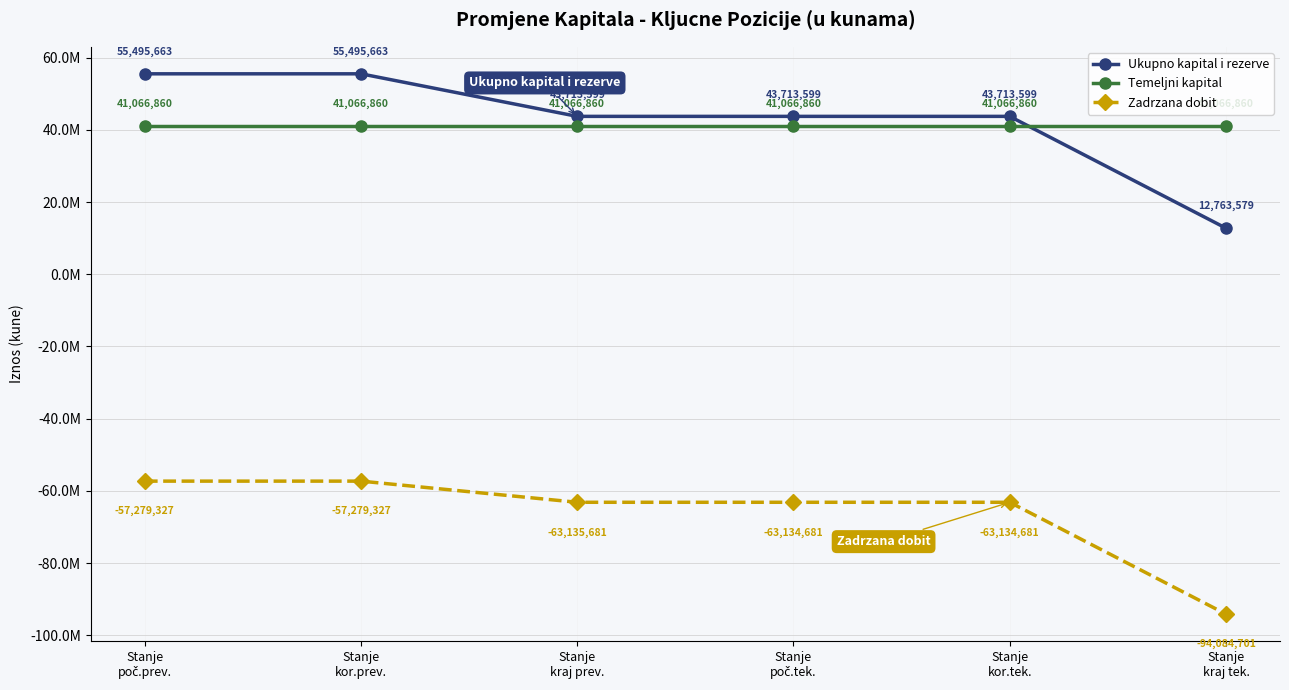

What is the average value of the Temeljni kapital series?

41066860